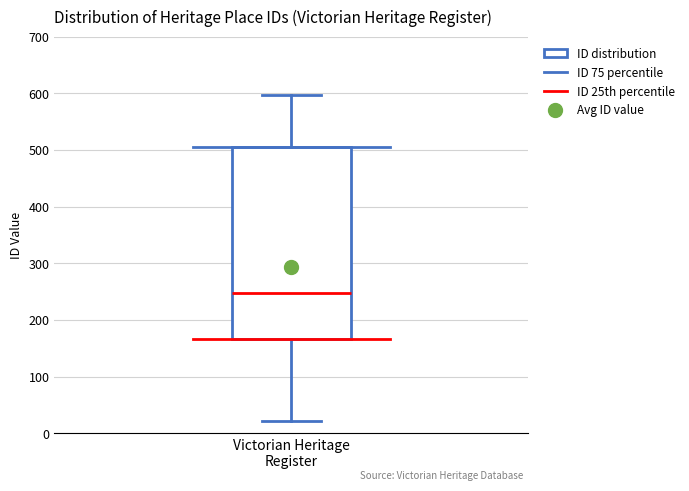

Where does the median line of the box for Victorian Heritage Register sit on the y-axis? The values are not printed on the chart, so give them approximately, as read against the axis.

250